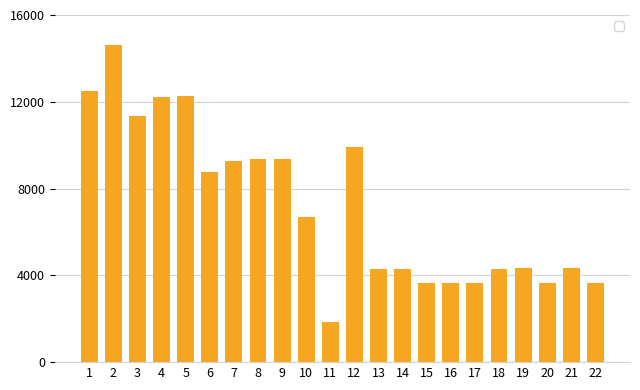

What is the value of the 10th bar from the left?

6680